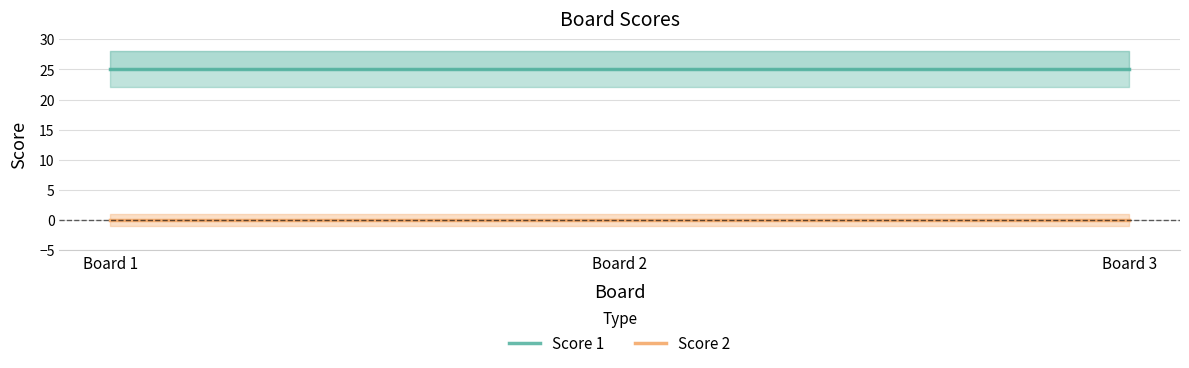

Rank the series at Board 2 from highest to lowest value.

Score 1, Score 2